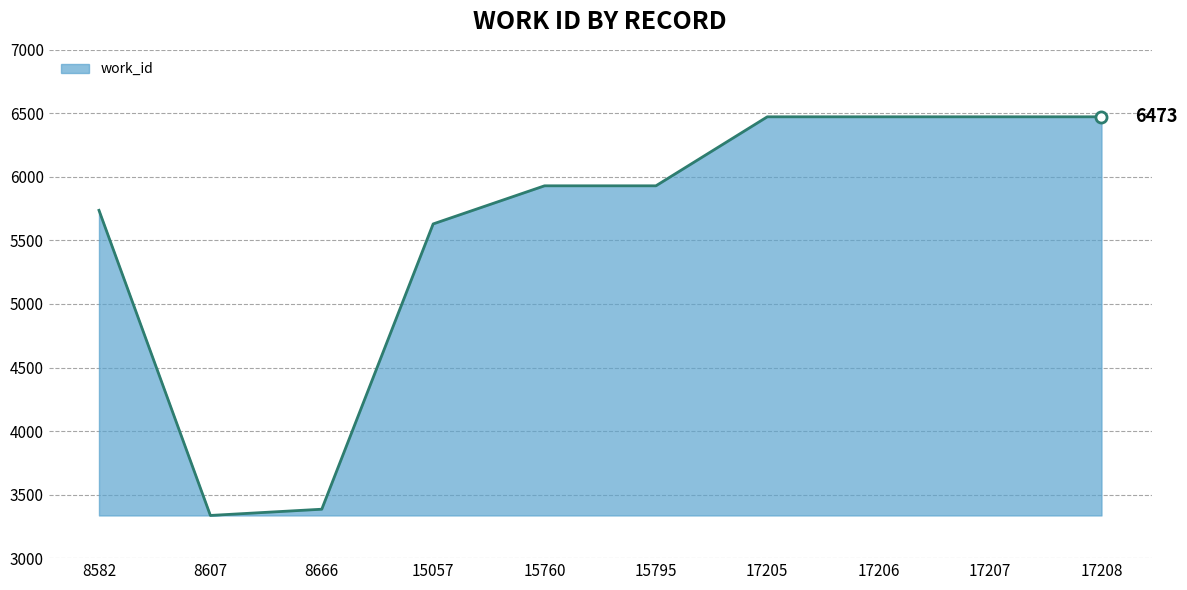

What is the approximate value at 15760, to the nearest 50?

5950